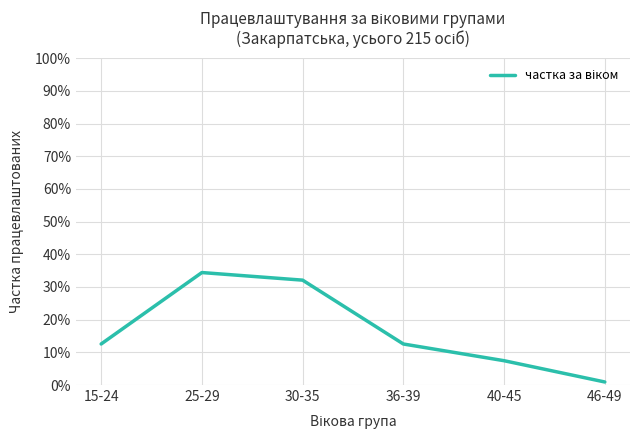

Does the chart display data point markers on the line(s)?

No